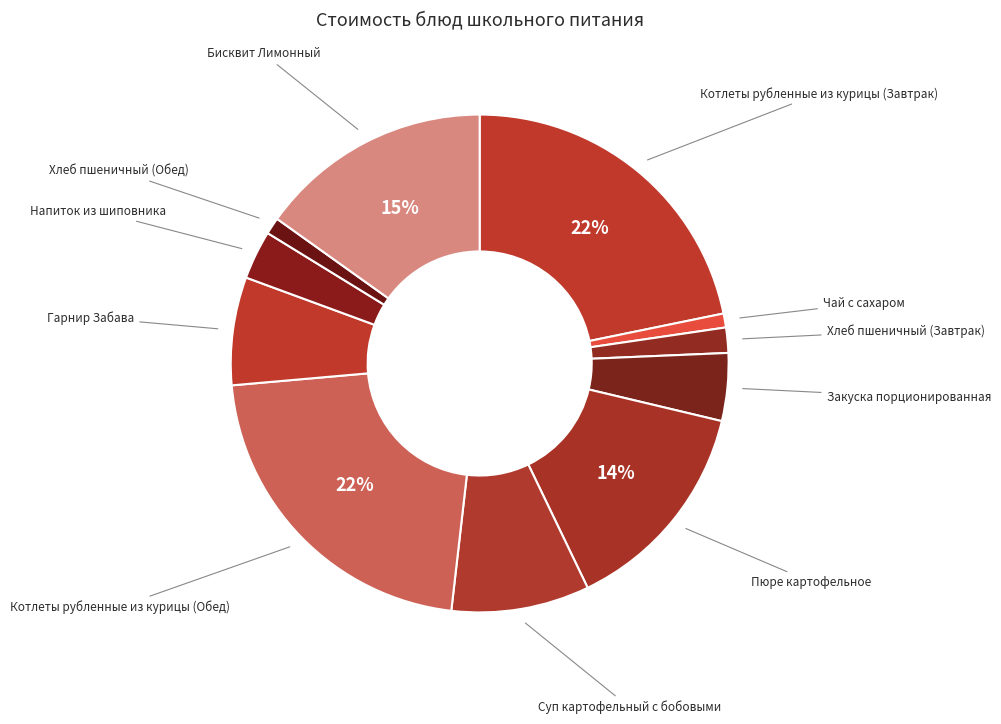

Do Хлеб пшеничный (Обед) and Напиток из шиповника together represent more than half of the pie?

No